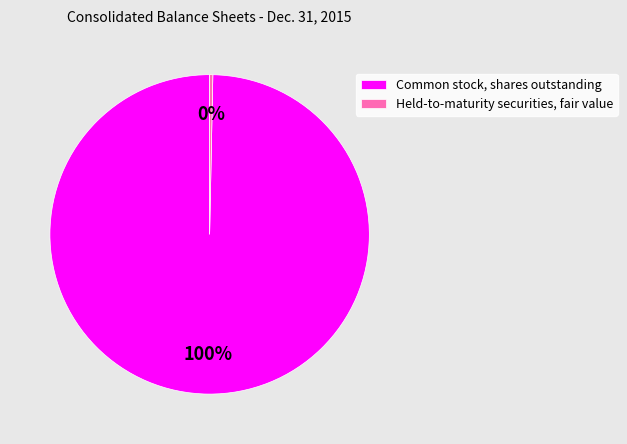

Between Common stock, shares outstanding and Held-to-maturity securities, fair value, which is larger?

Common stock, shares outstanding